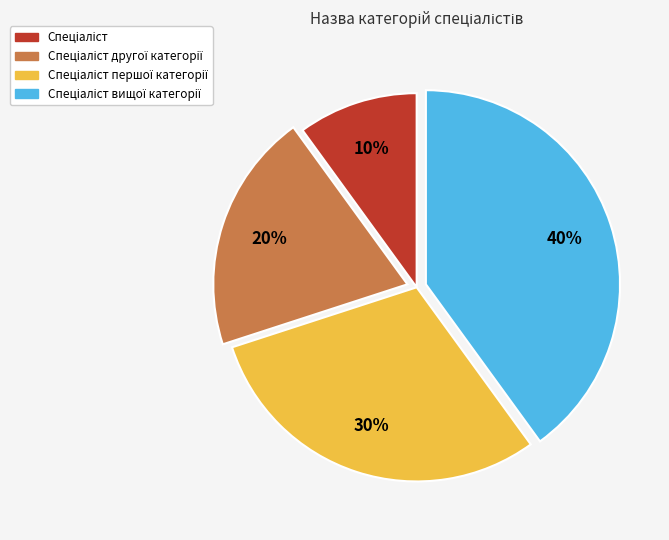

Is there a majority slice in this chart?

No